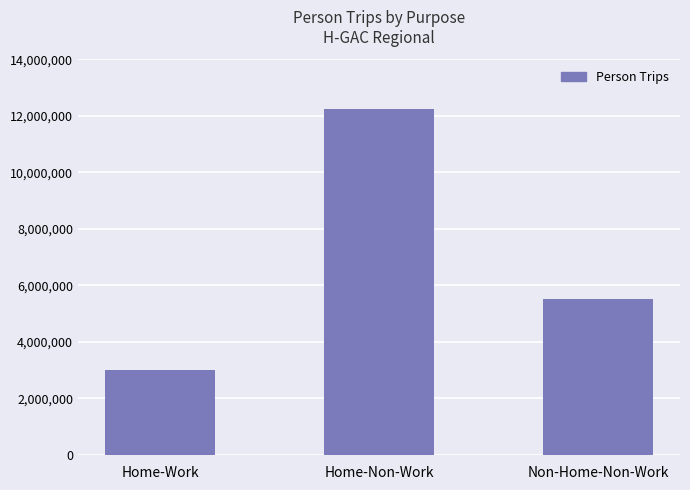

What is the maximum value shown in the chart?

12248090